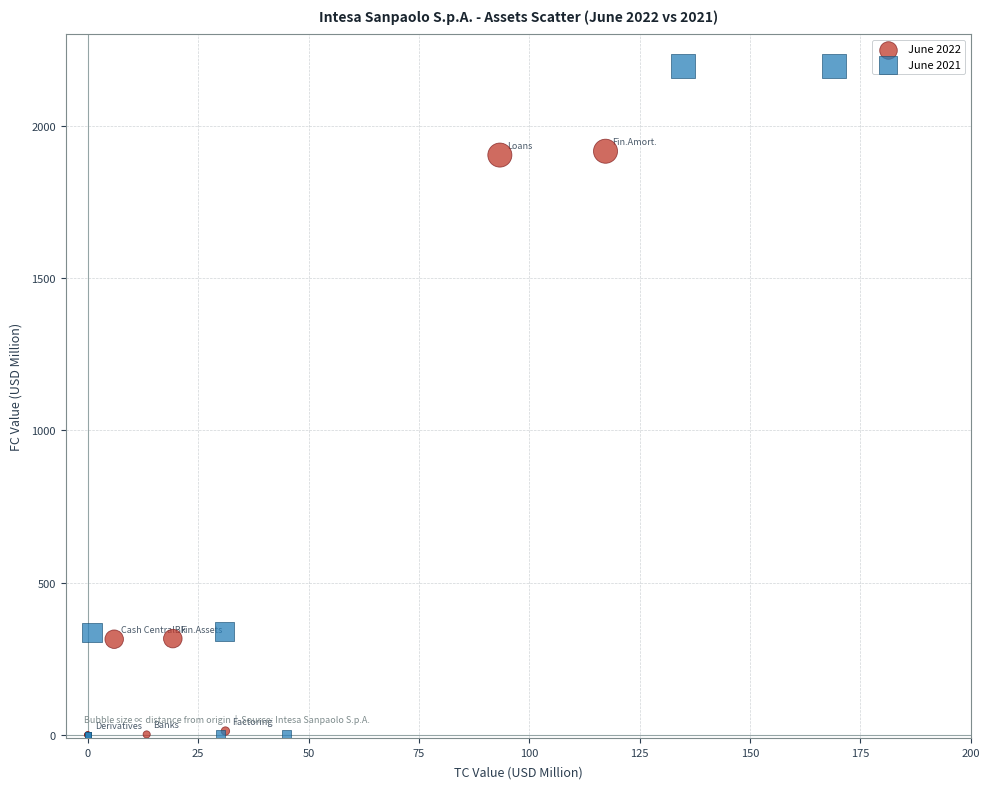

Which series contains the highest Y value?

June 2021